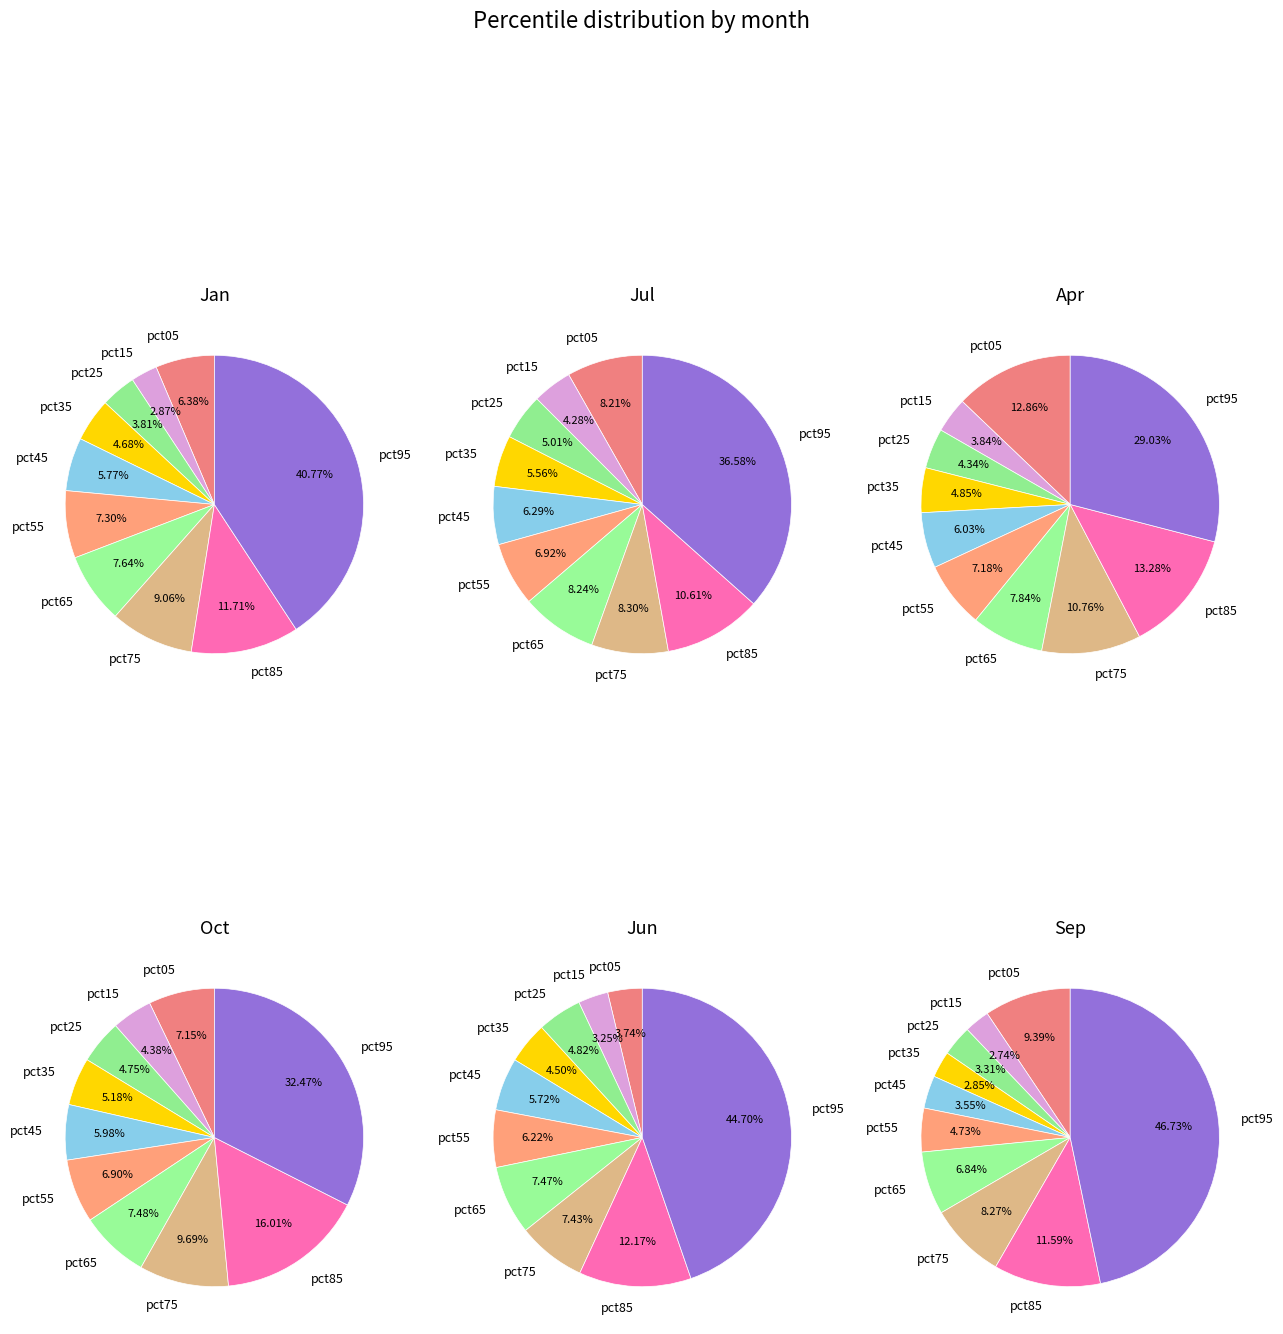

To the nearest percent, what is the average slice percentage?

10%